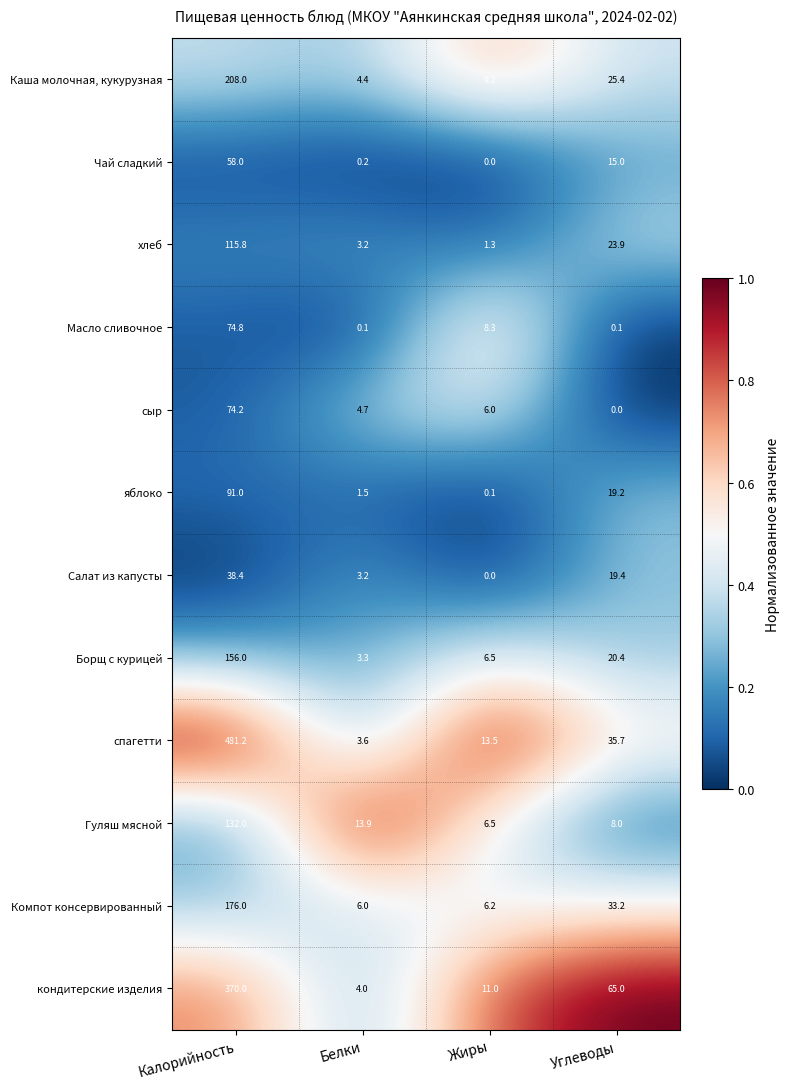

Is it true that Салат из капусты equals -16.8 at Жиры?

False